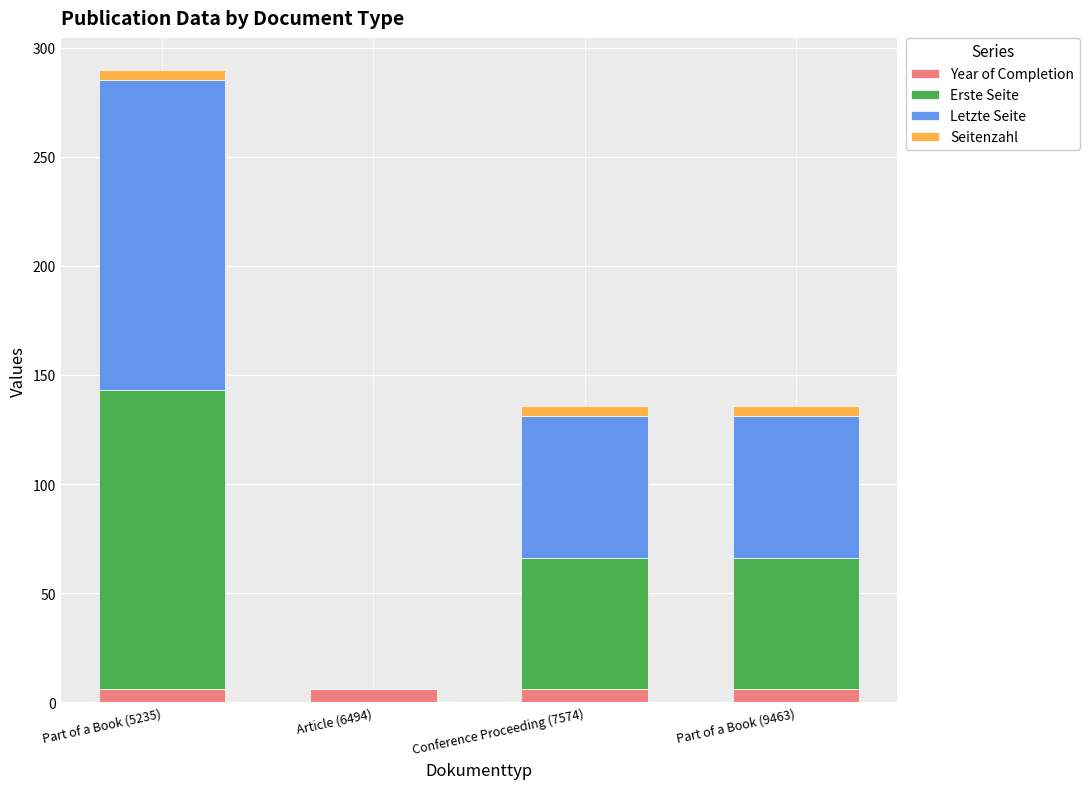

Reading left to right, list the values for the Year of Completion series.

Part of a Book (5235)=6	Article (6494)=6	Conference Proceeding (7574)=6	Part of a Book (9463)=6